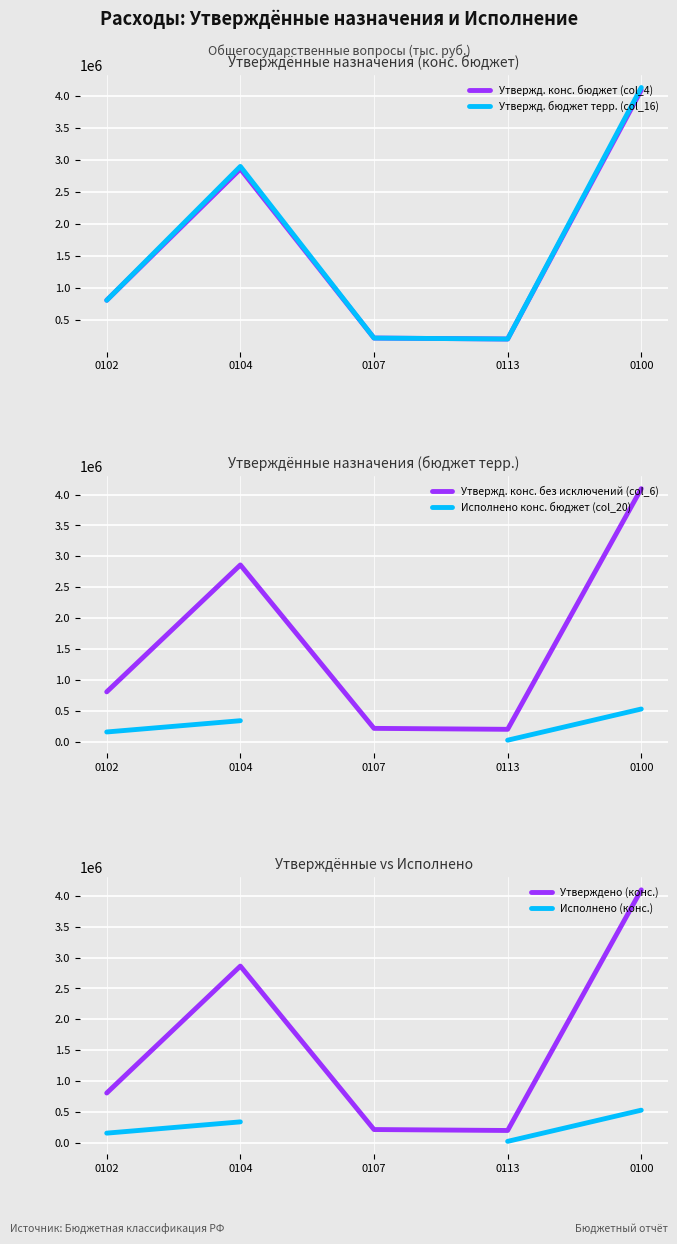

Is the value of Исполнено (конс.) at 0102 greater than the value of Утвержд. конс. без исключений (col_6) at 0107?

No